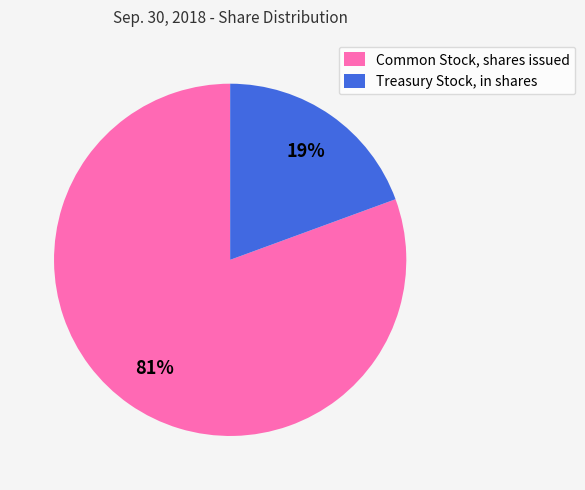

Between Common Stock, shares issued and Treasury Stock, in shares, which is larger?

Common Stock, shares issued